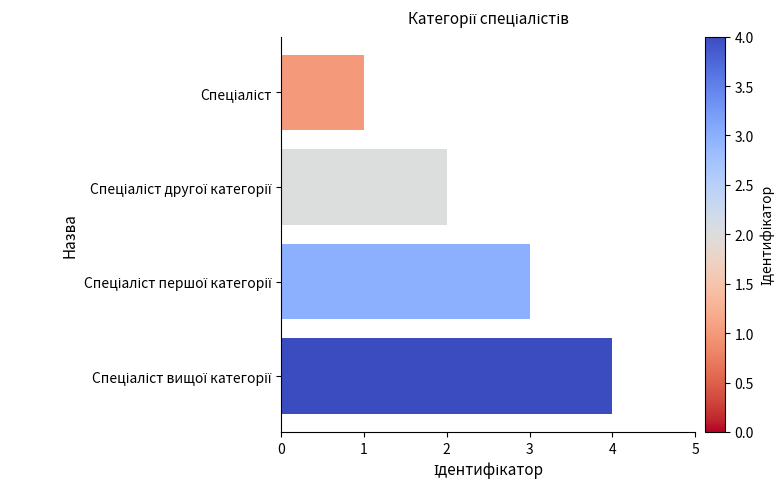

What is the maximum value shown in the chart?

4